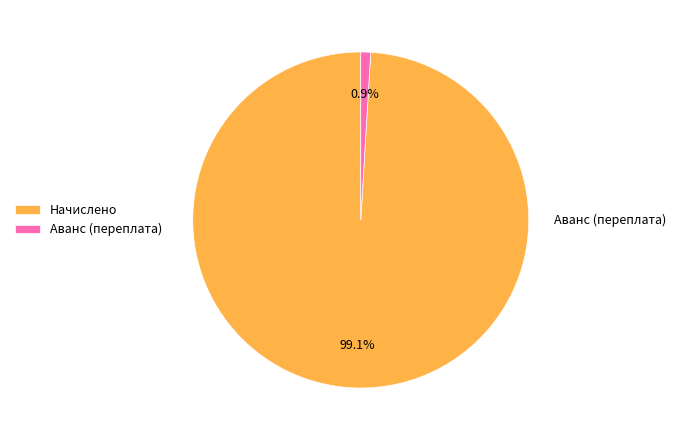

Is there any slice that represents more than half of the pie?

Yes